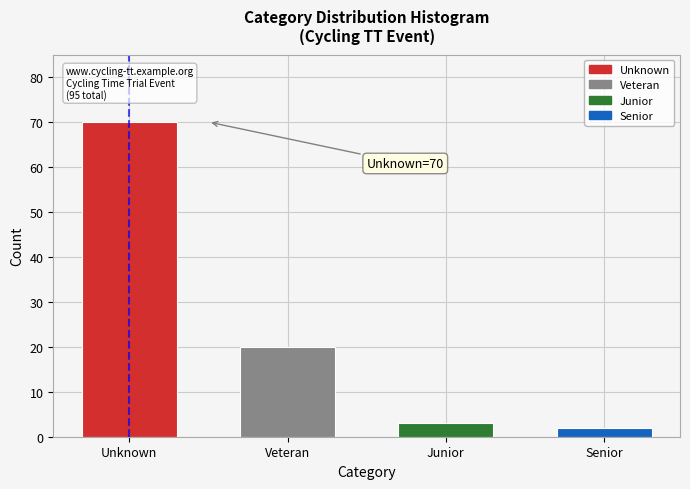

Reading left to right, extract all data points from this chart.

Unknown=70	Veteran=20	Junior=3	Senior=2